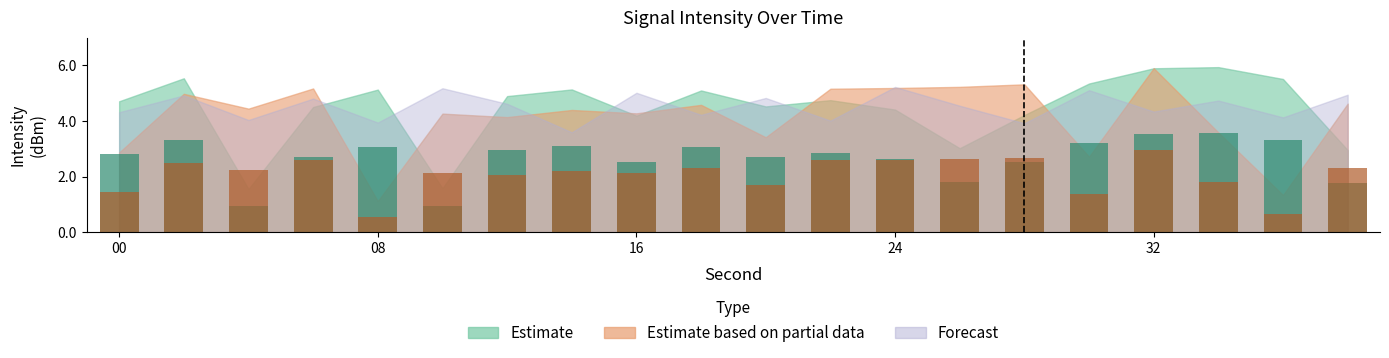

What is the lowest value of the Estimate series?

0.9